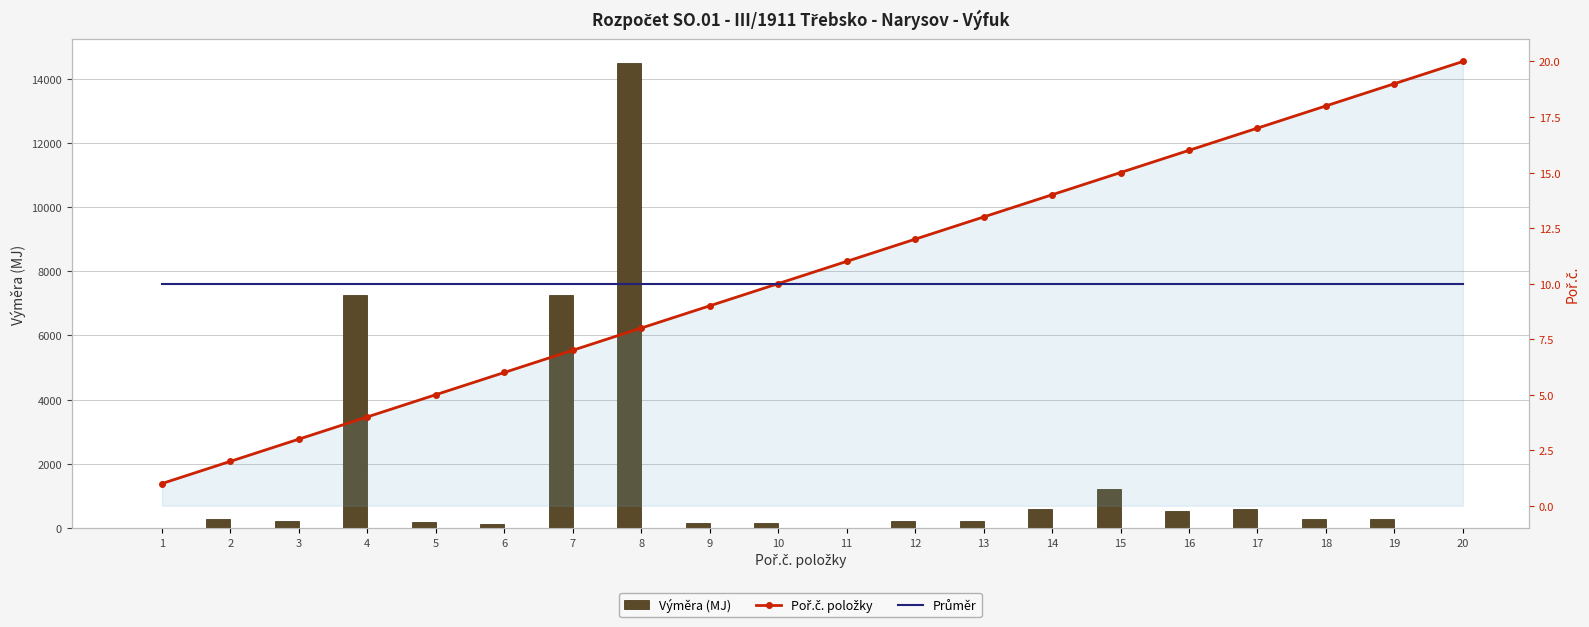

How many data points in Výměra are above 270?

8